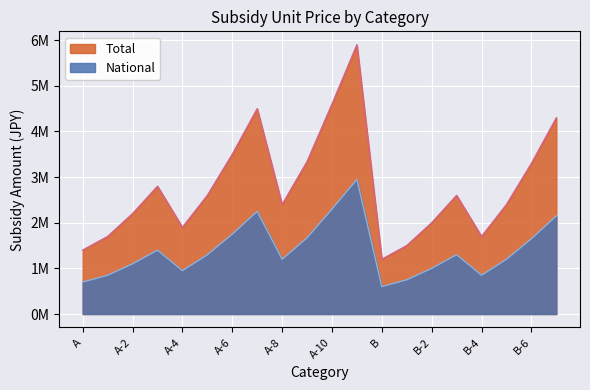

The National series shows 700000 at A. True or false?

True